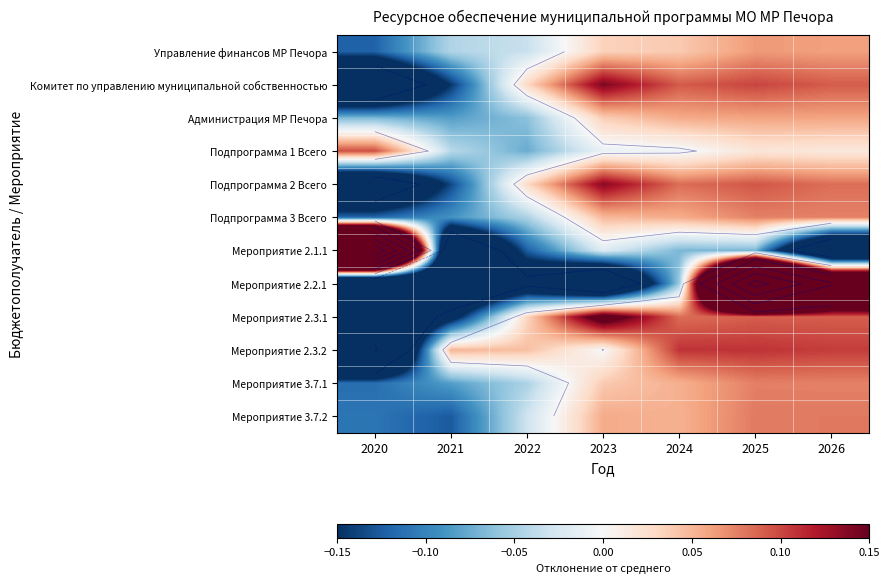

The Подпрограмма 3 Всего series shows -0.1 at 2022. True or false?

False